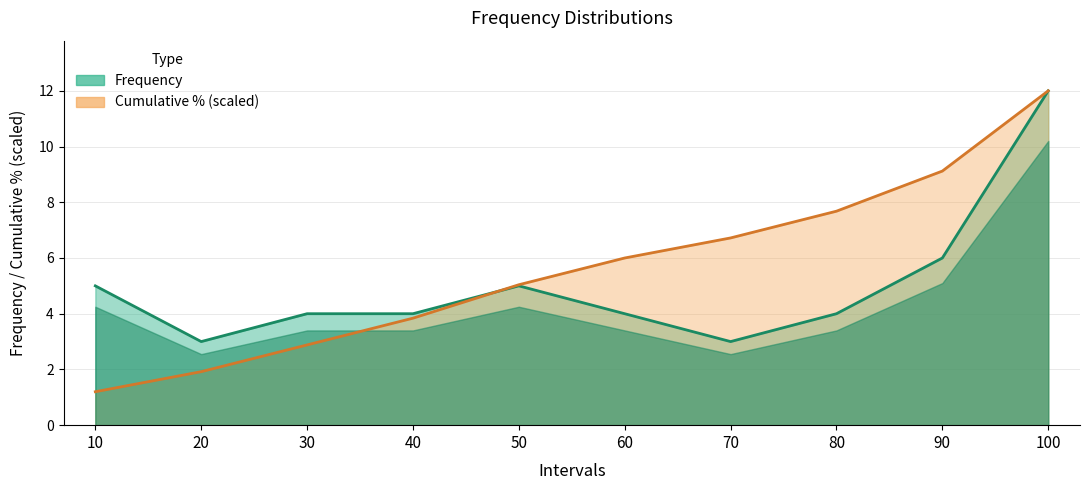

Read the Frequency value at 90.

6.0